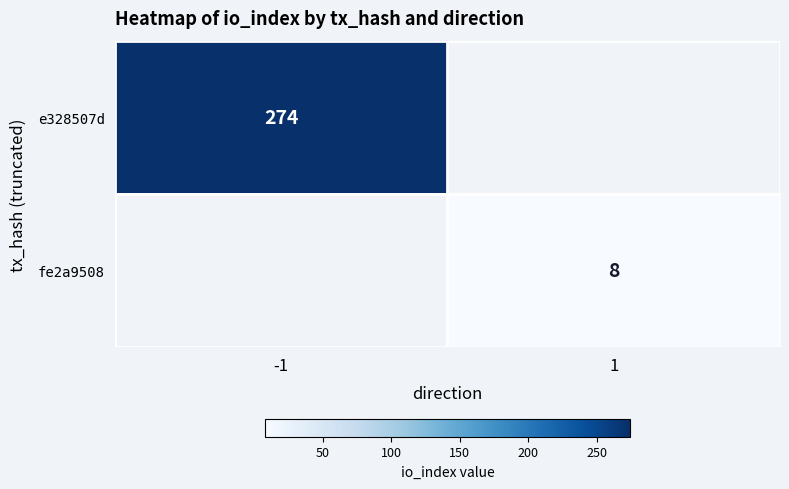

The e328507d series shows 274 at -1. True or false?

True